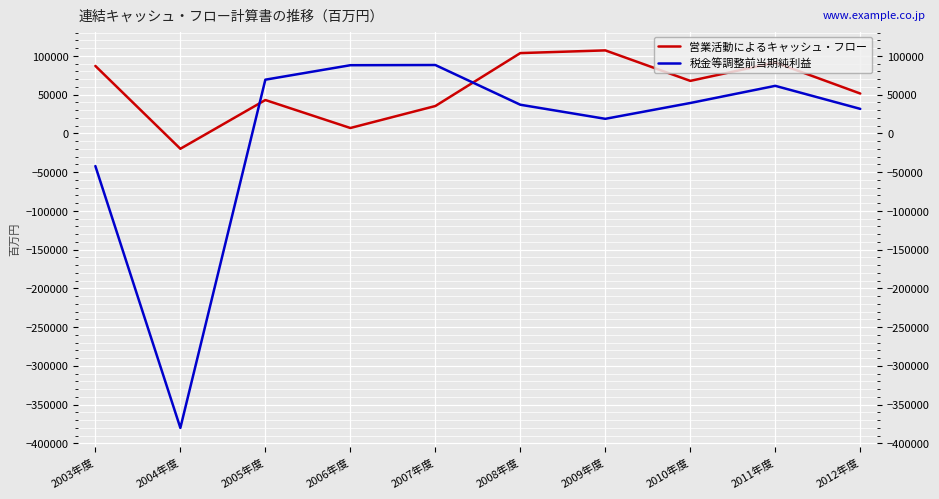

True or false: 営業活動によるキャッシュ・フロー has a value of 107222 at 2009年度.

True